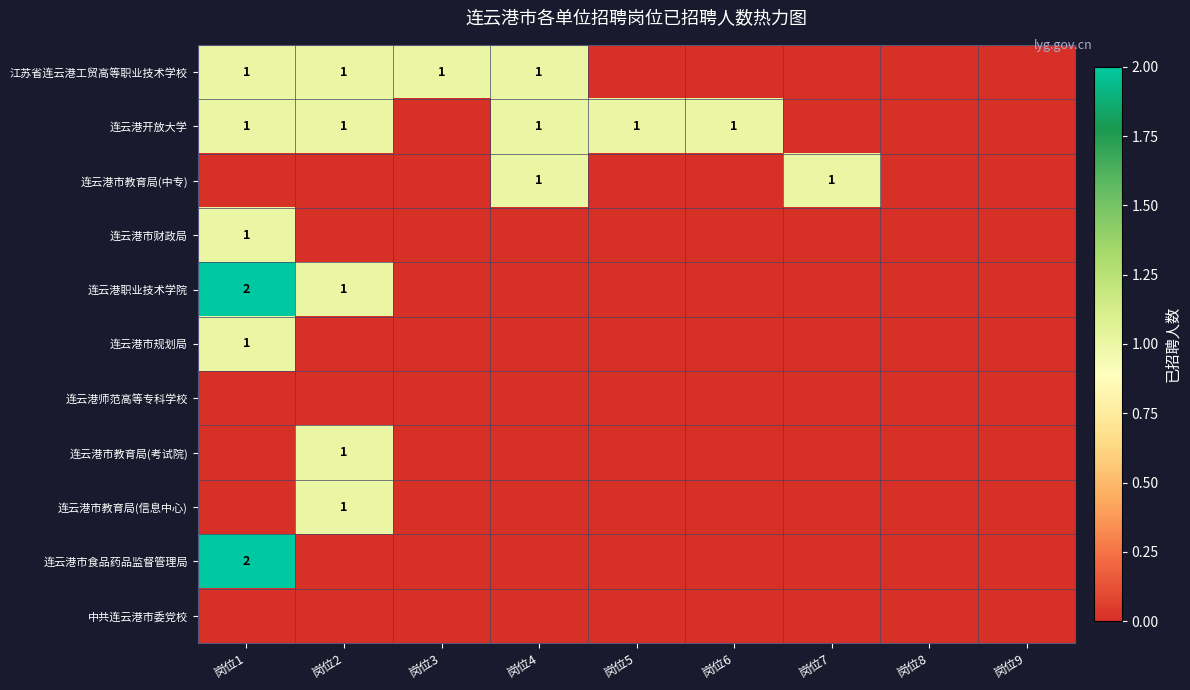

The 连云港开放大学 series shows 1 at 岗位5. True or false?

True